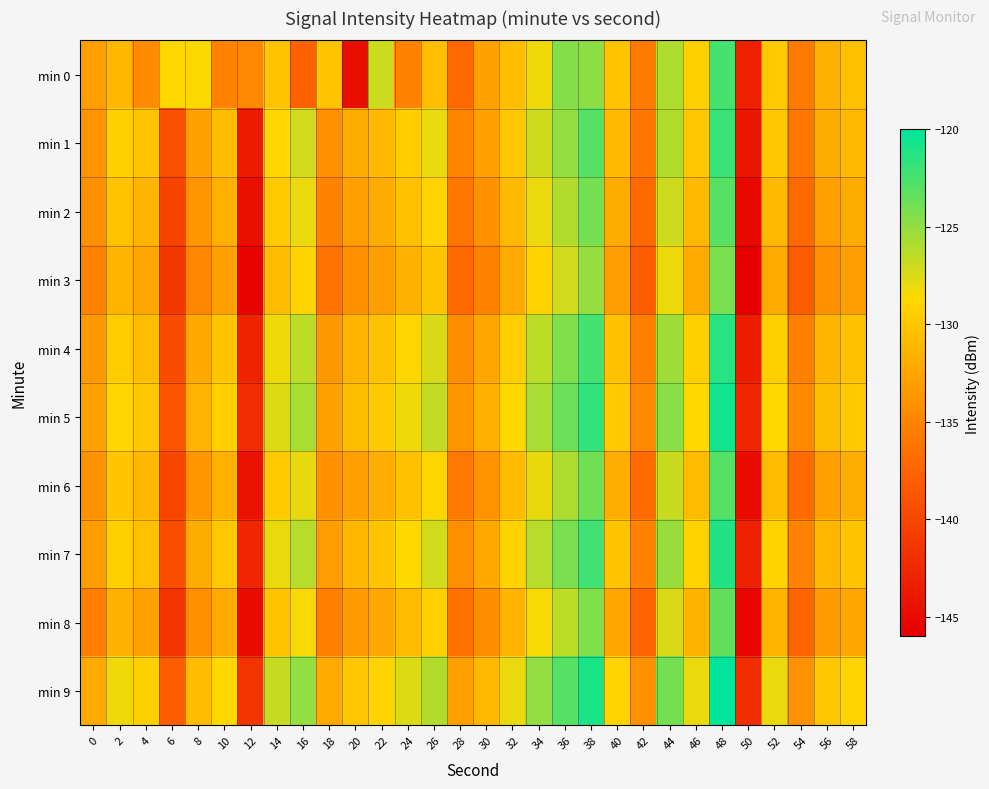

At which category is the sum across all series the highest?

48